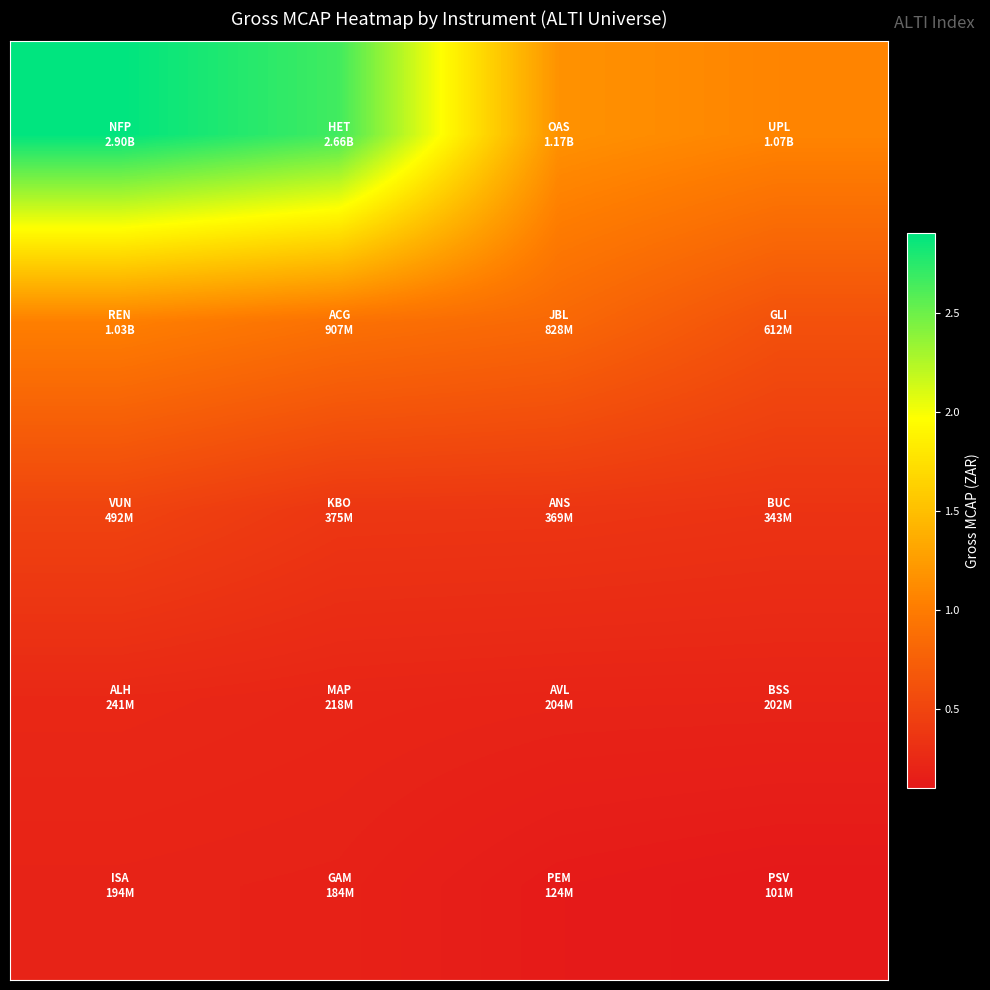

What is the minimum value shown in the chart?

101034340.0